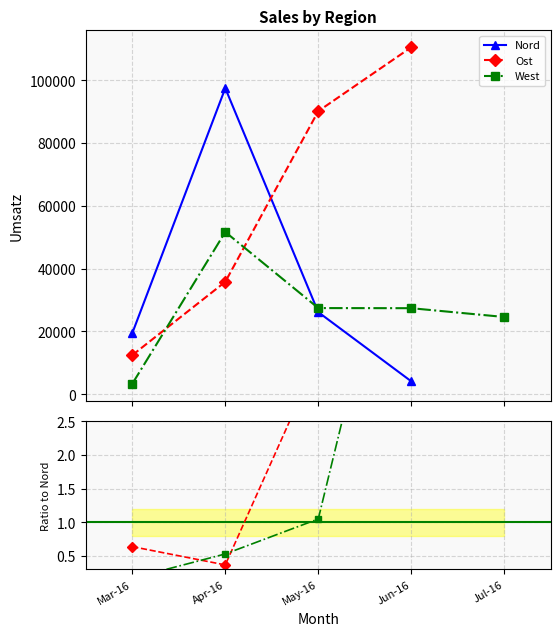

What is the label of the 4th point from the left?

Jun-16